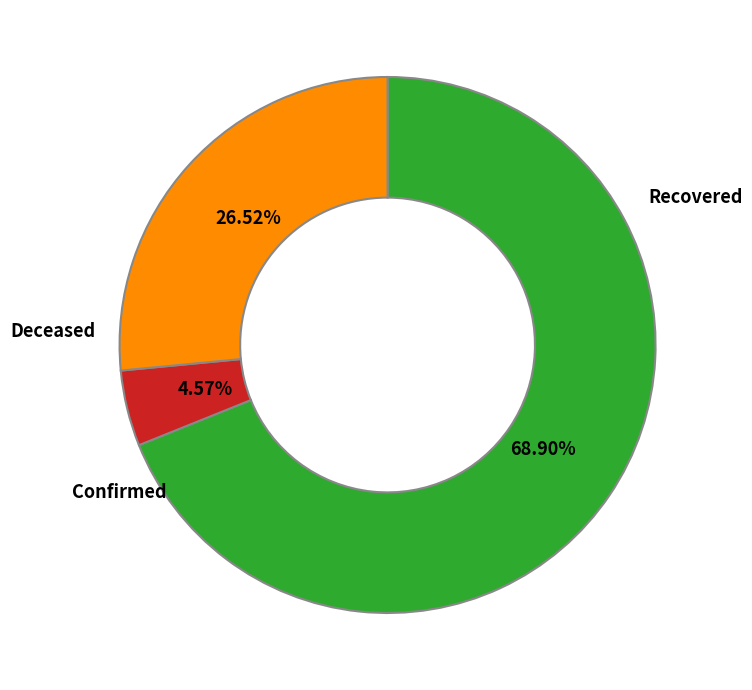

To the nearest percent, what is the difference between the largest and smallest slice percentages?

64%